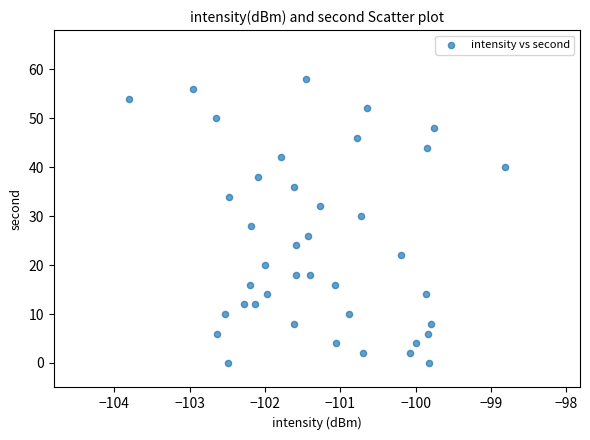

What is the range of Y values (max minus min)?

58